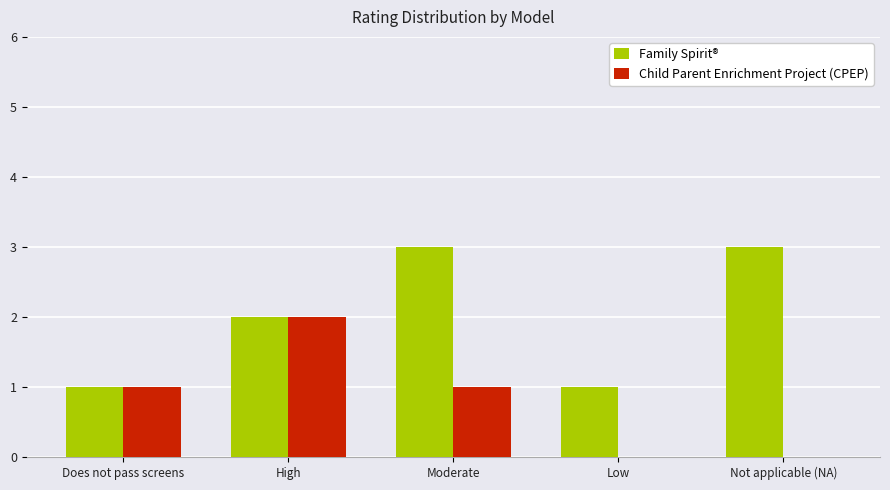

What is the greatest value displayed?

3